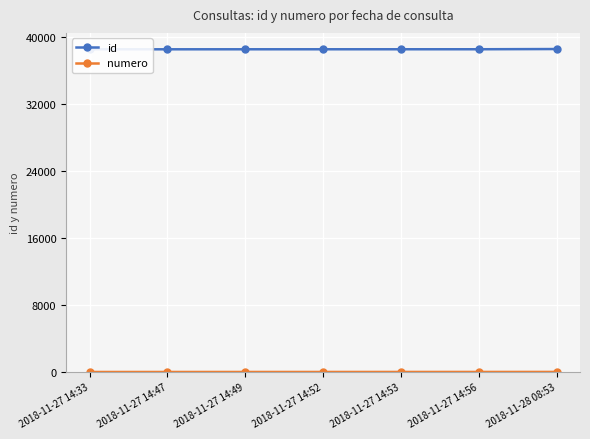

Reading right to left, extract all data points from this chart.

id: 2018-11-28 08:53=38525	2018-11-27 14:56=38499	2018-11-27 14:53=38498	2018-11-27 14:52=38497	2018-11-27 14:49=38496	2018-11-27 14:47=38494	2018-11-27 14:33=38493
numero: 2018-11-28 08:53=7	2018-11-27 14:56=6	2018-11-27 14:53=5	2018-11-27 14:52=4	2018-11-27 14:49=3	2018-11-27 14:47=2	2018-11-27 14:33=1